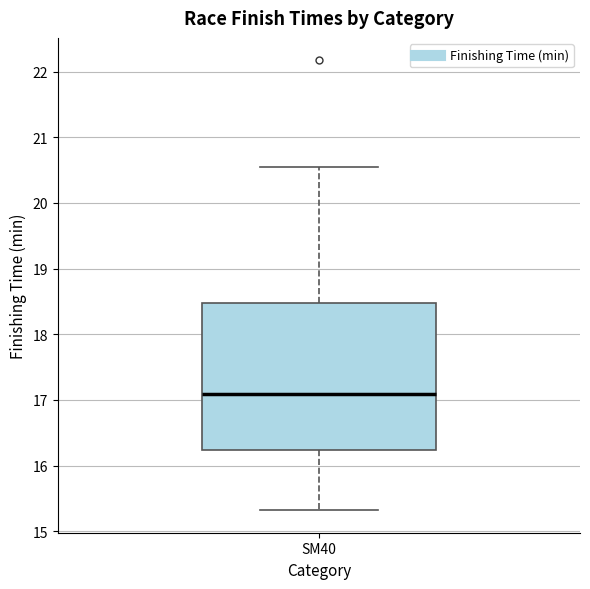

Read this box plot against the y-axis: the position of the median line, the range covered by the box, and the ends of both whiskers. The values are not printed on the chart, so give them approximately, as read against the axis.

median 17.1, box 16.2 to 18.5, whiskers 15.3 to 20.5